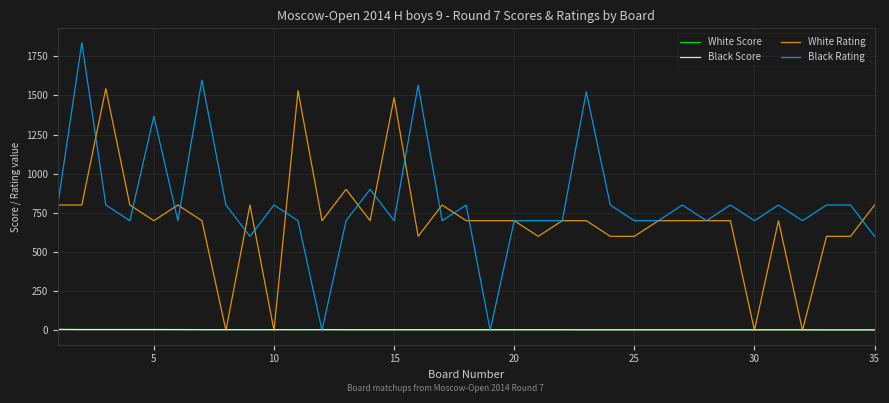

Which series has the largest range (max minus min)?

Black Rating